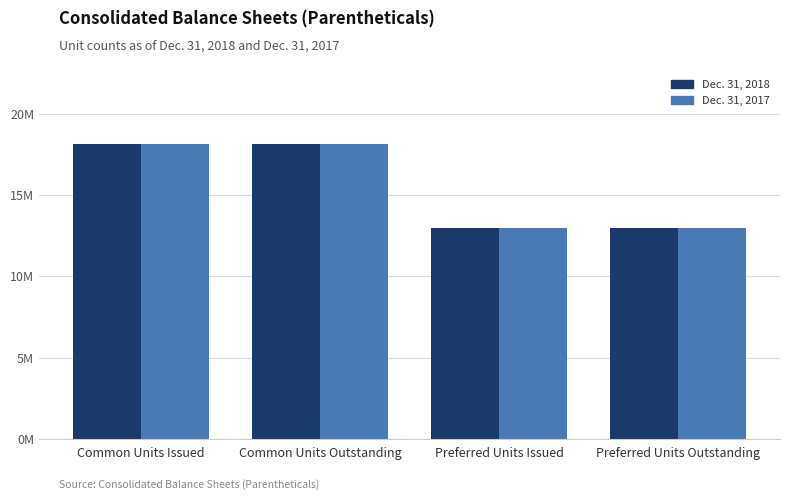

What is the total value across all series at Common Units Outstanding?

36356200